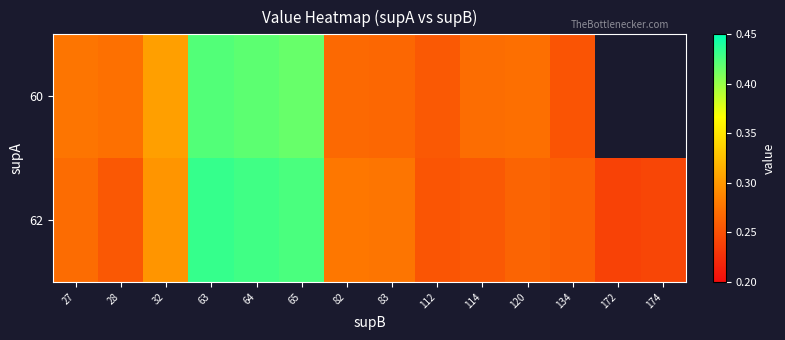

What is the difference between the 62 values at 64 and 27?

0.2